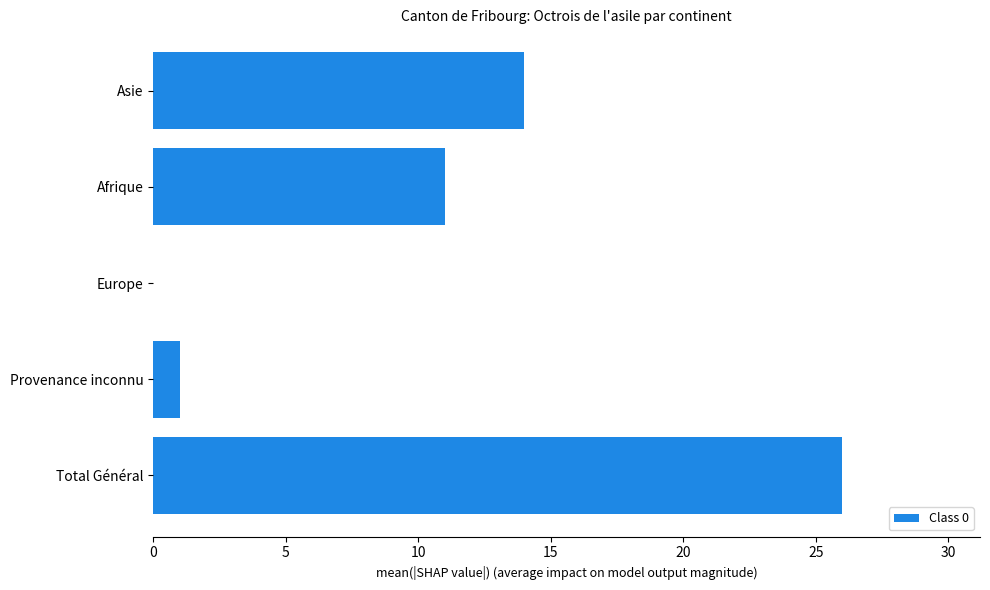

What is the approximate value at Afrique?

11